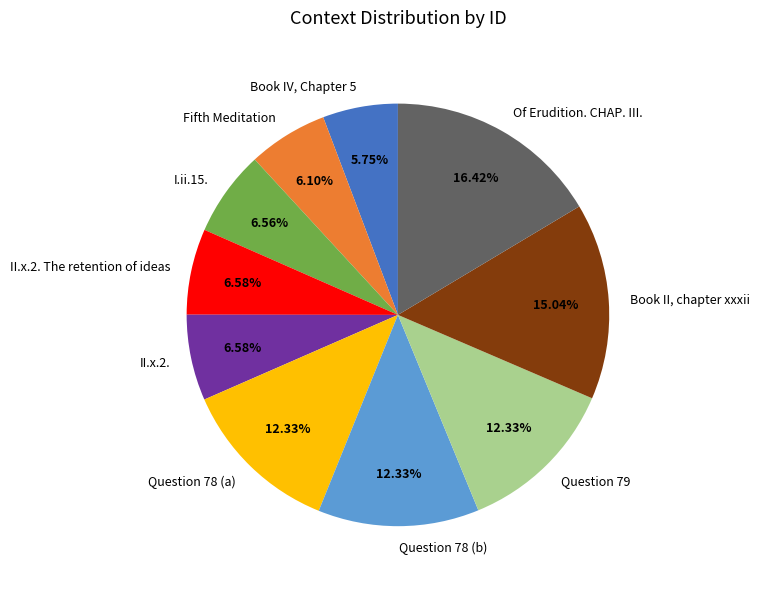

Count the number of slices in the pie.

10